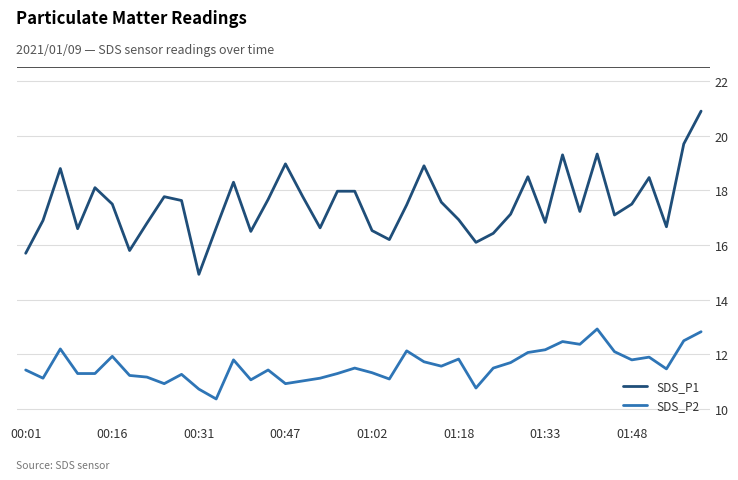

What are all the series names shown in the legend?

SDS_P1, SDS_P2